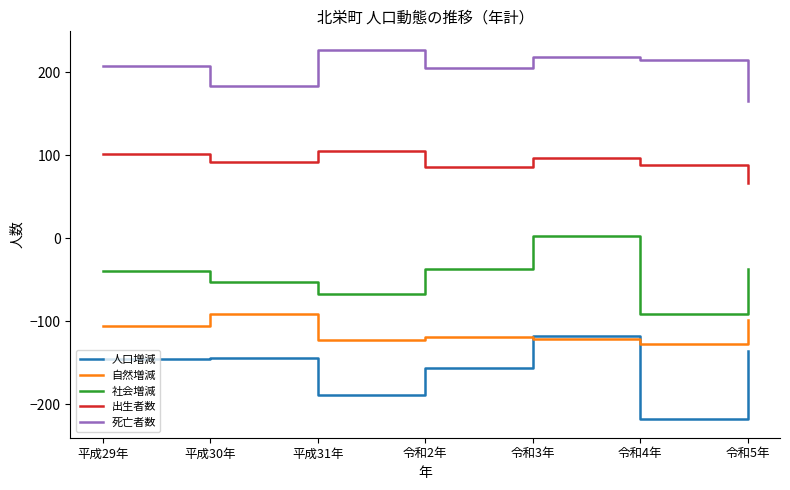

What is the spread (max minus min) of values at 平成29年?

353